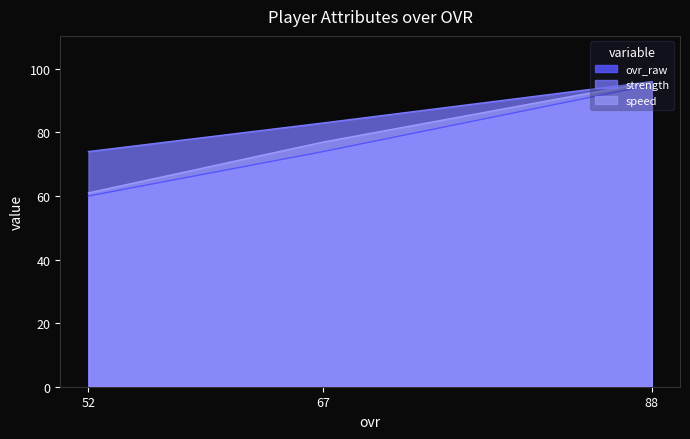

What is the spread (max minus min) of values at 67?

9